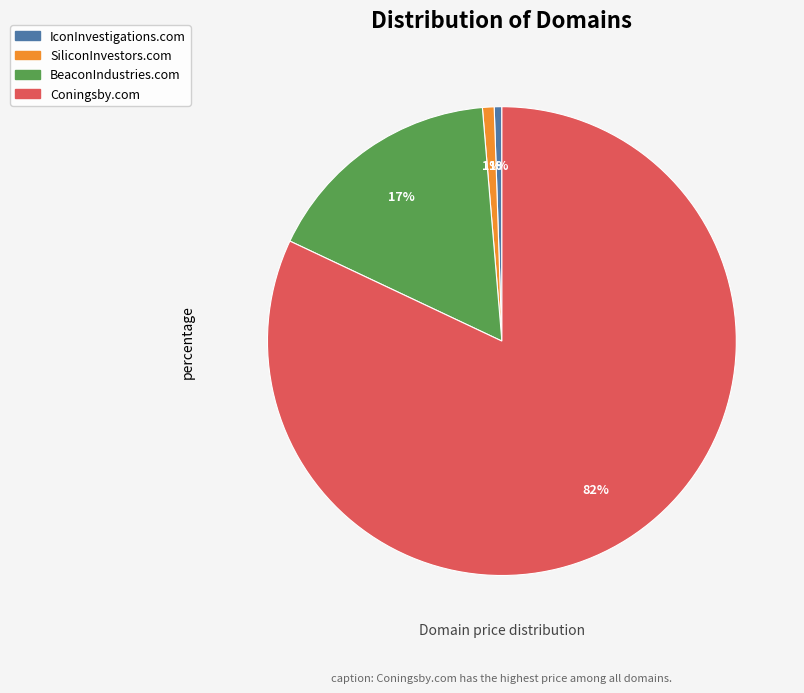

Do SiliconInvestors.com and Coningsby.com together represent more than half of the pie?

Yes